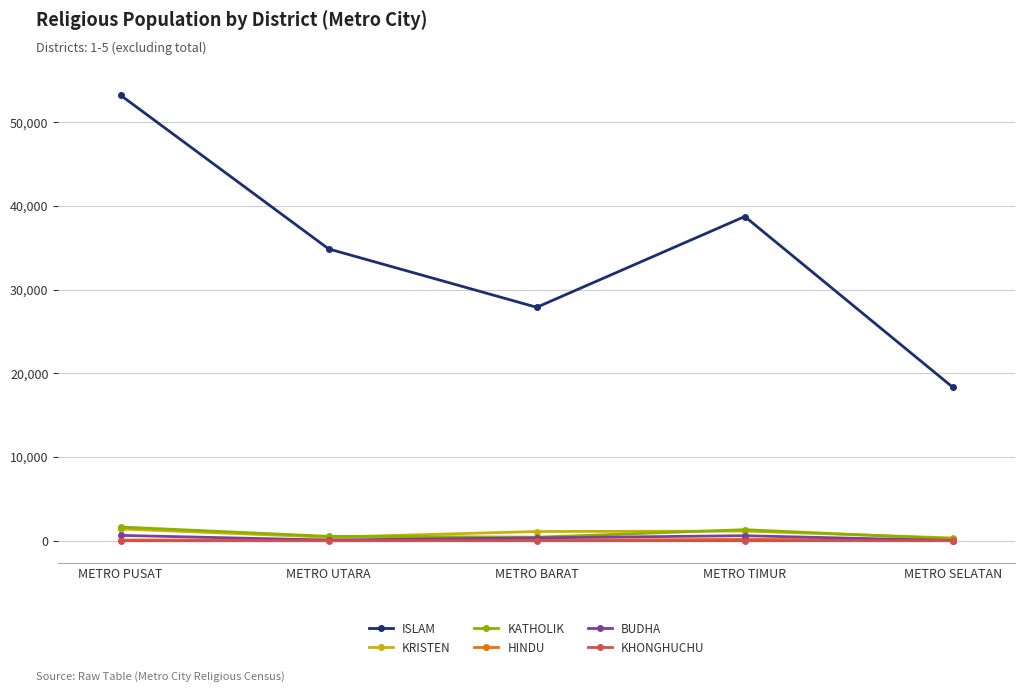

List the labels in order of ISLAM value, largest first.

METRO PUSAT, METRO TIMUR, METRO UTARA, METRO BARAT, METRO SELATAN